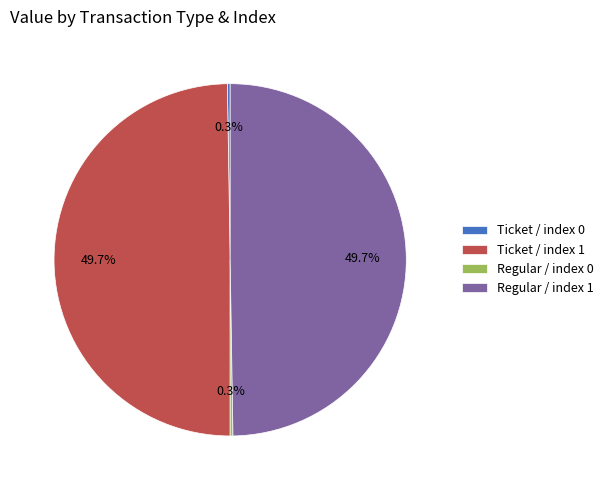

What is the ratio of the value at Ticket / index 1 to the value at Regular / index 1?

1.0